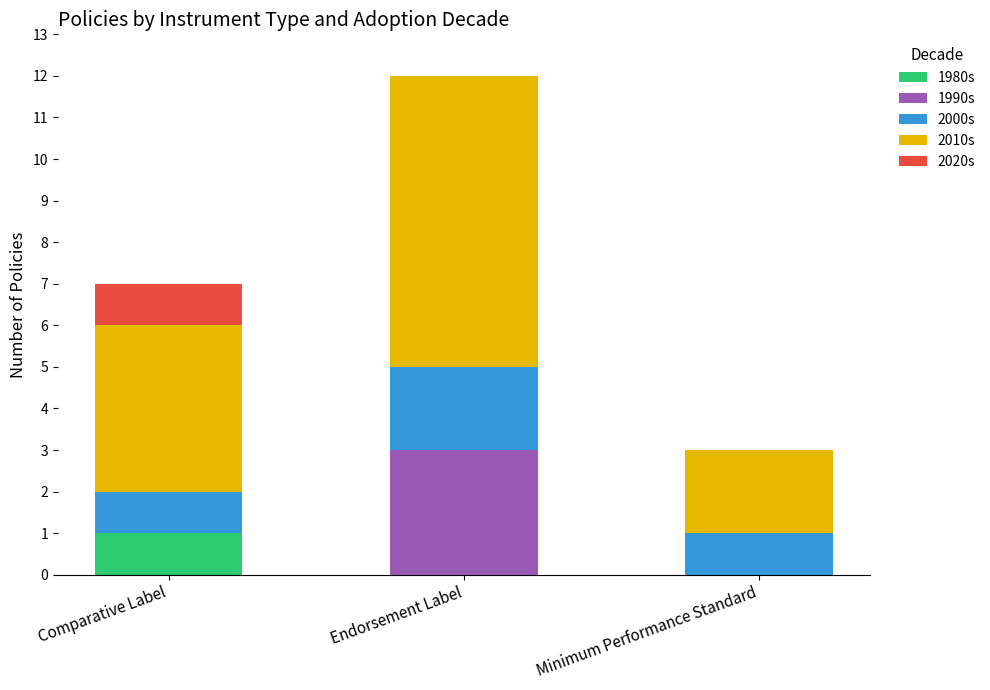

Are the bars horizontal?

No